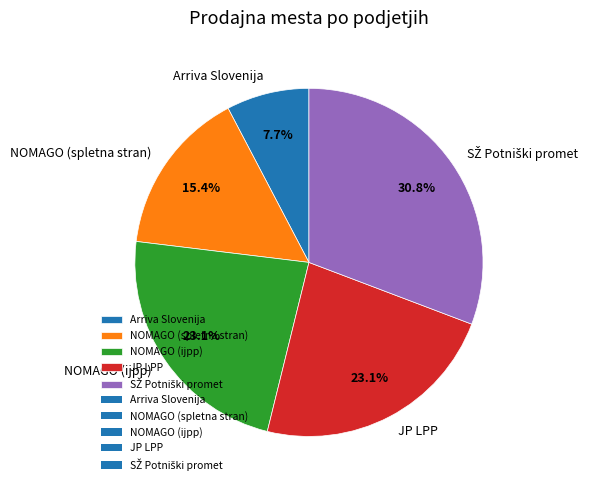

Is JP LPP the majority of the pie?

No